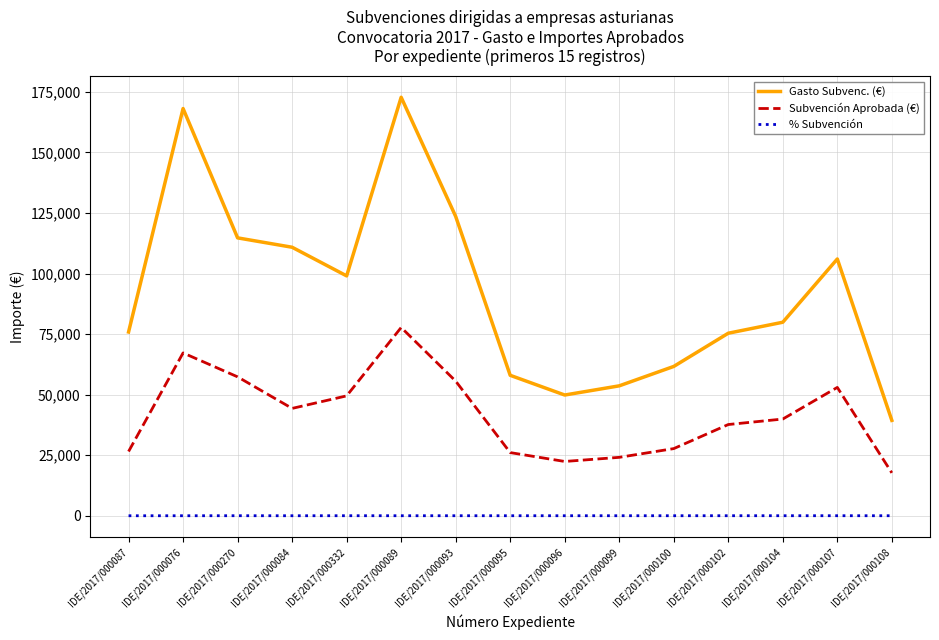

At which label does Gasto Subvenc. (€) first exceed 79907?

IDE/2017/000076